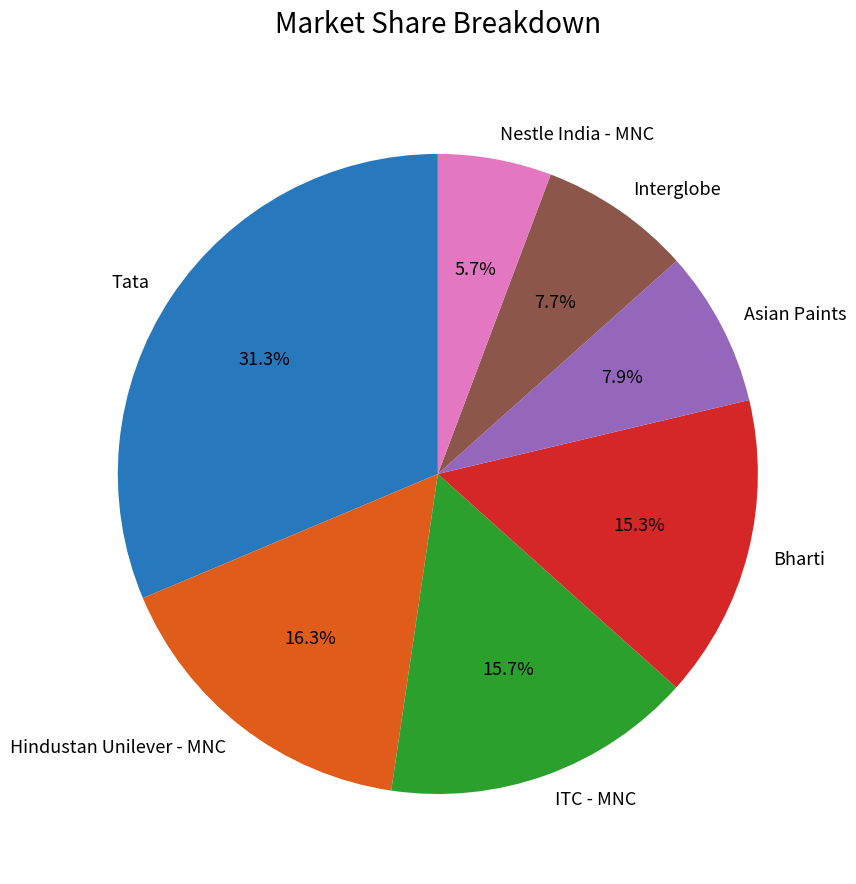

Is there any slice that represents more than half of the pie?

No